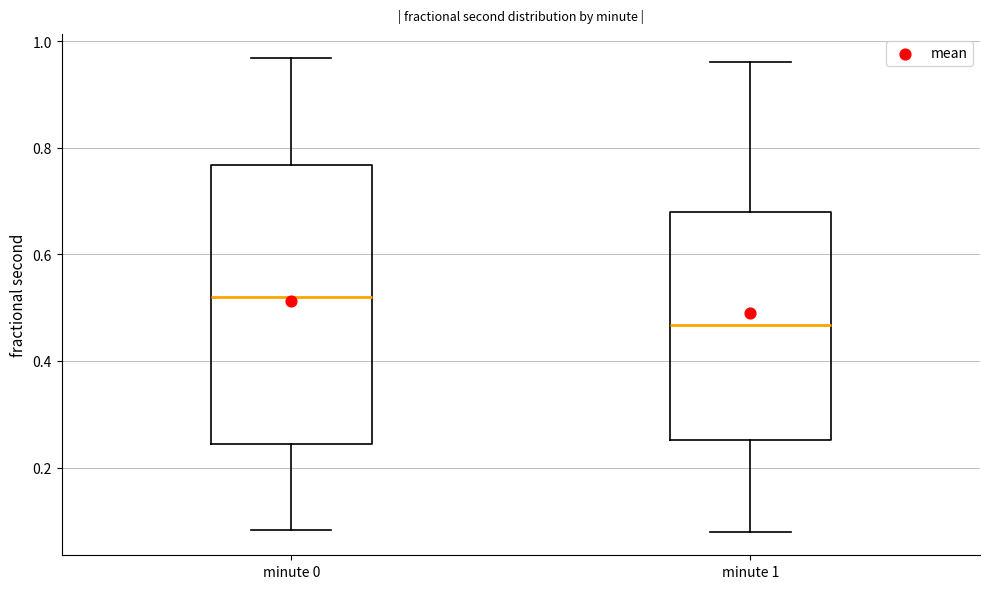

Which box has the highest median line?

minute 0